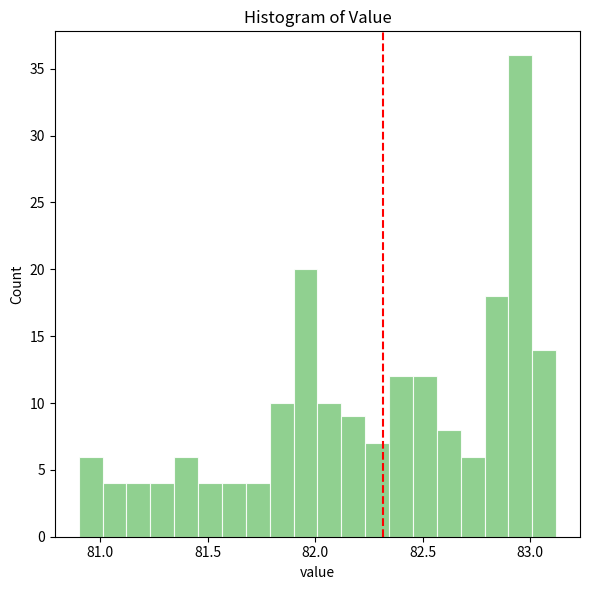

Read against the x-axis, roughly where is the centre of the tallest bar?

82.95